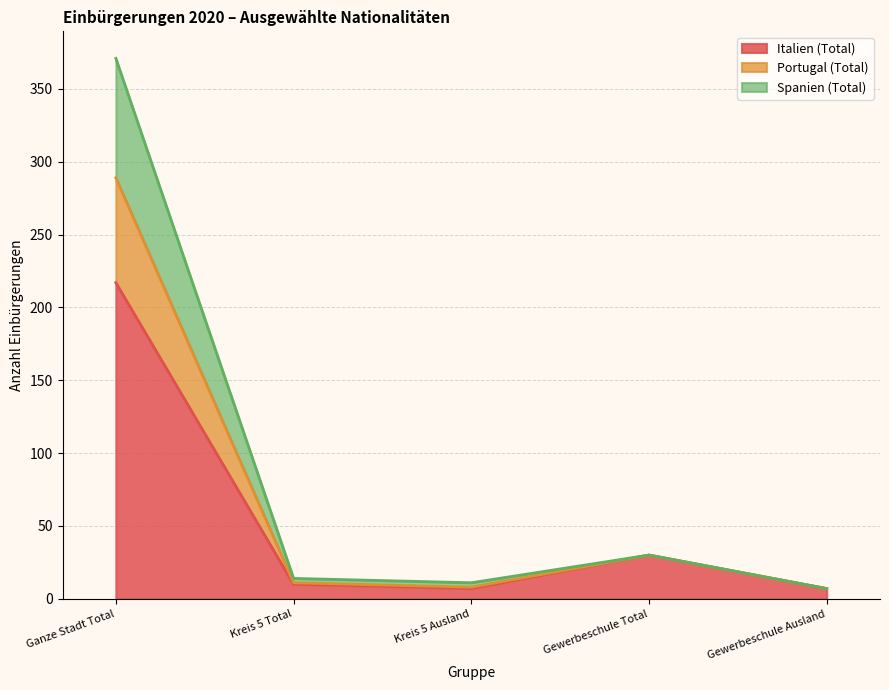

True or false: Italien (Total) and Portugal (Total) cross at least once.

False